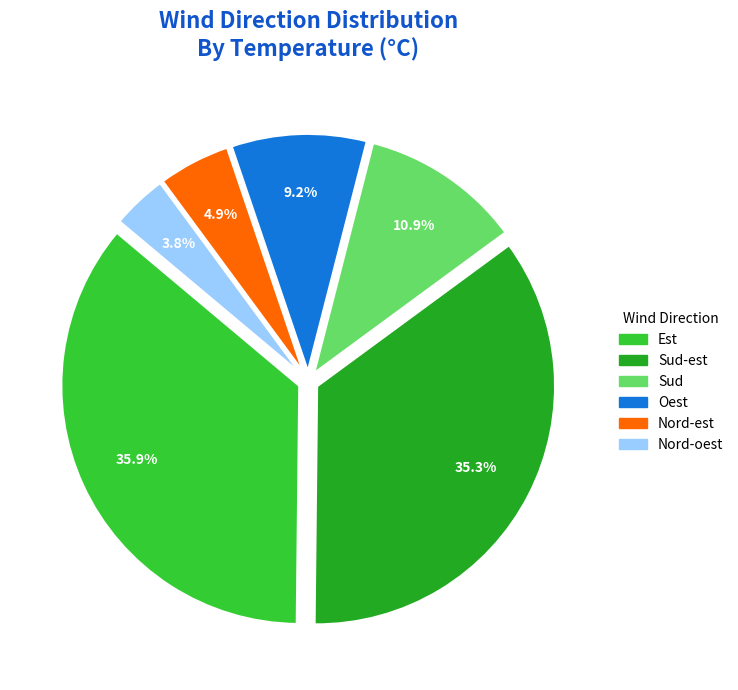

Count the number of slices in the pie.

6